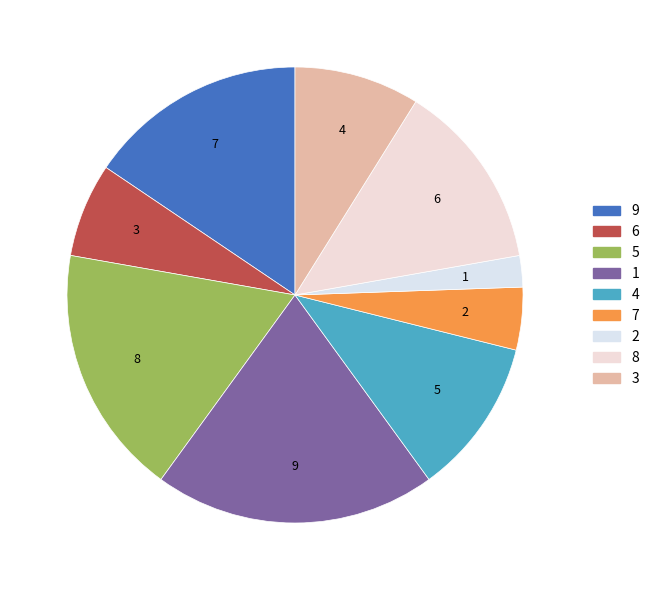

Count the number of slices in the pie.

9